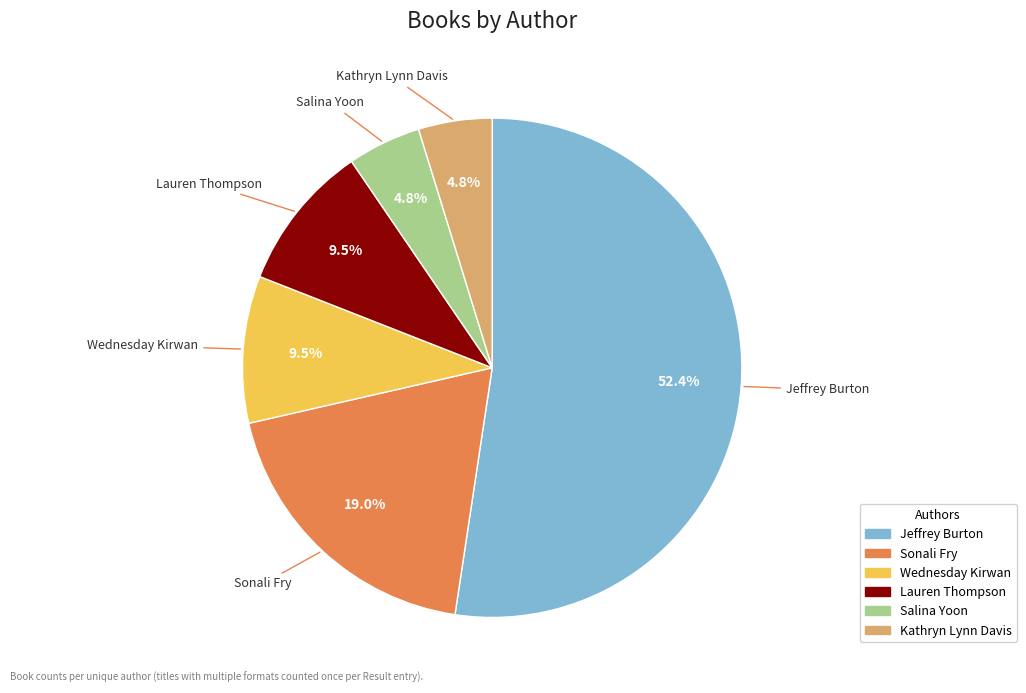

Combined, what portion of the pie is Salina Yoon and Sonali Fry?

23.8%